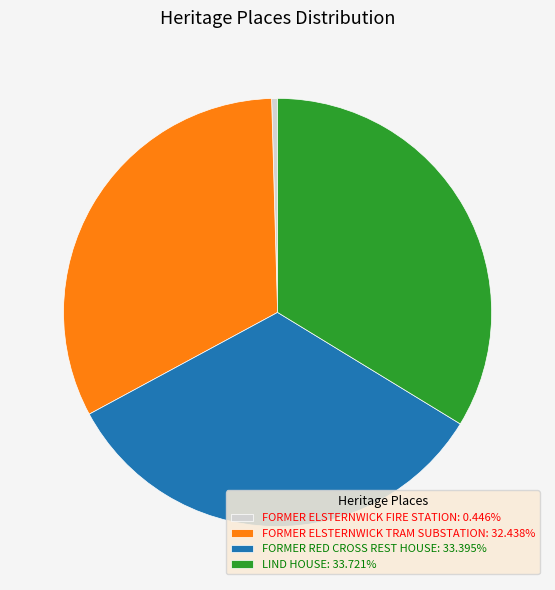

How many slices are in this pie chart?

4